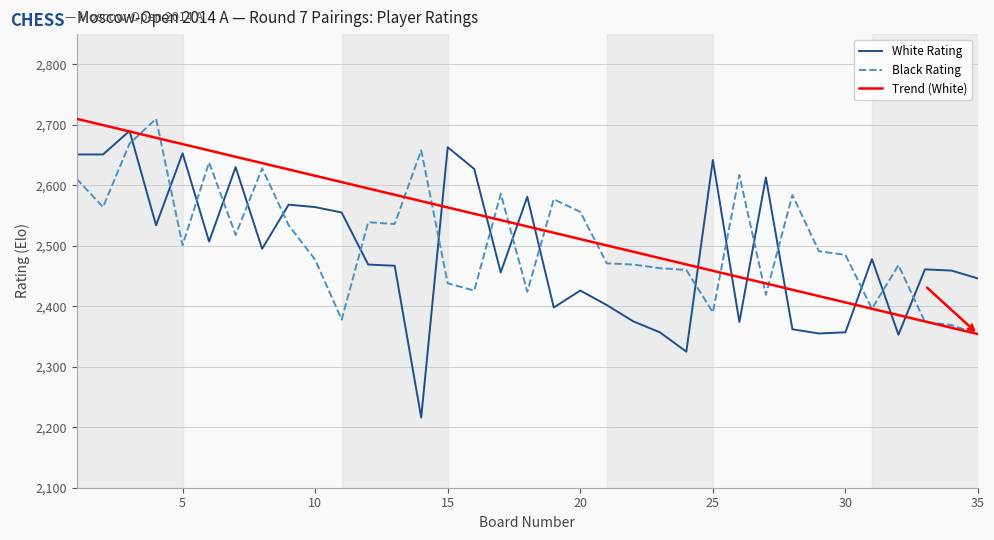

What is the total value across all series at 9?

5102